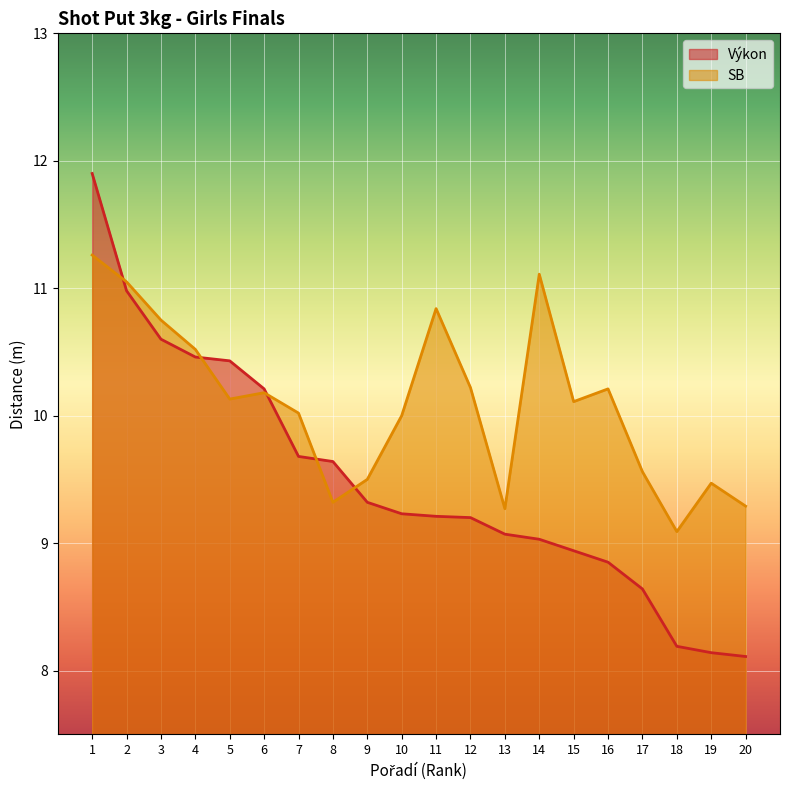

The SB series shows 15.6 at 9. True or false?

False